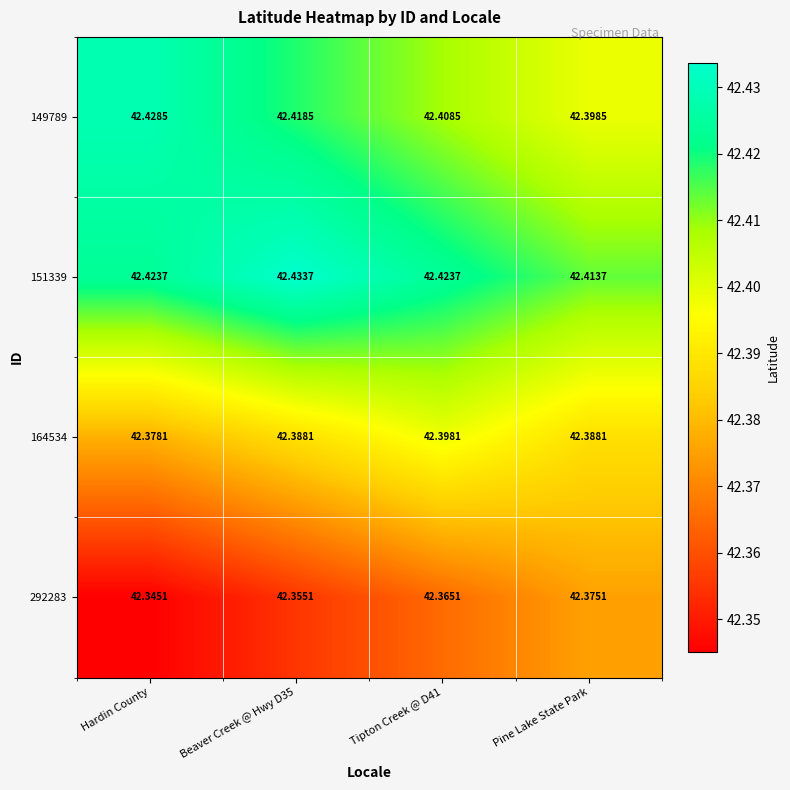

Where is 164534 nearest to the value 42?

Hardin County